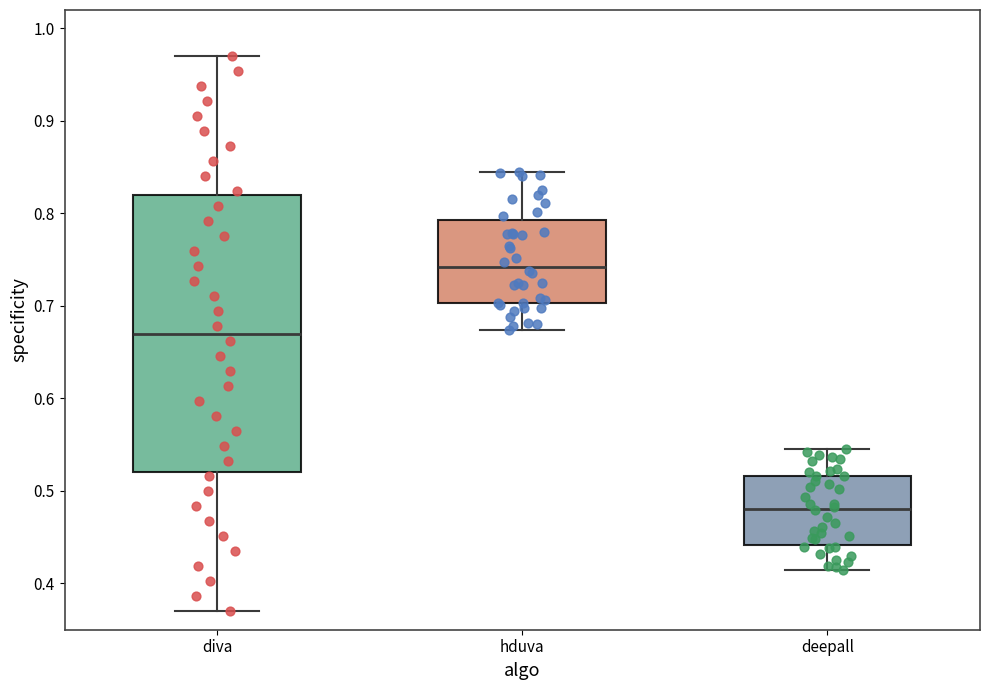

Which box's median line is the highest?

hduva